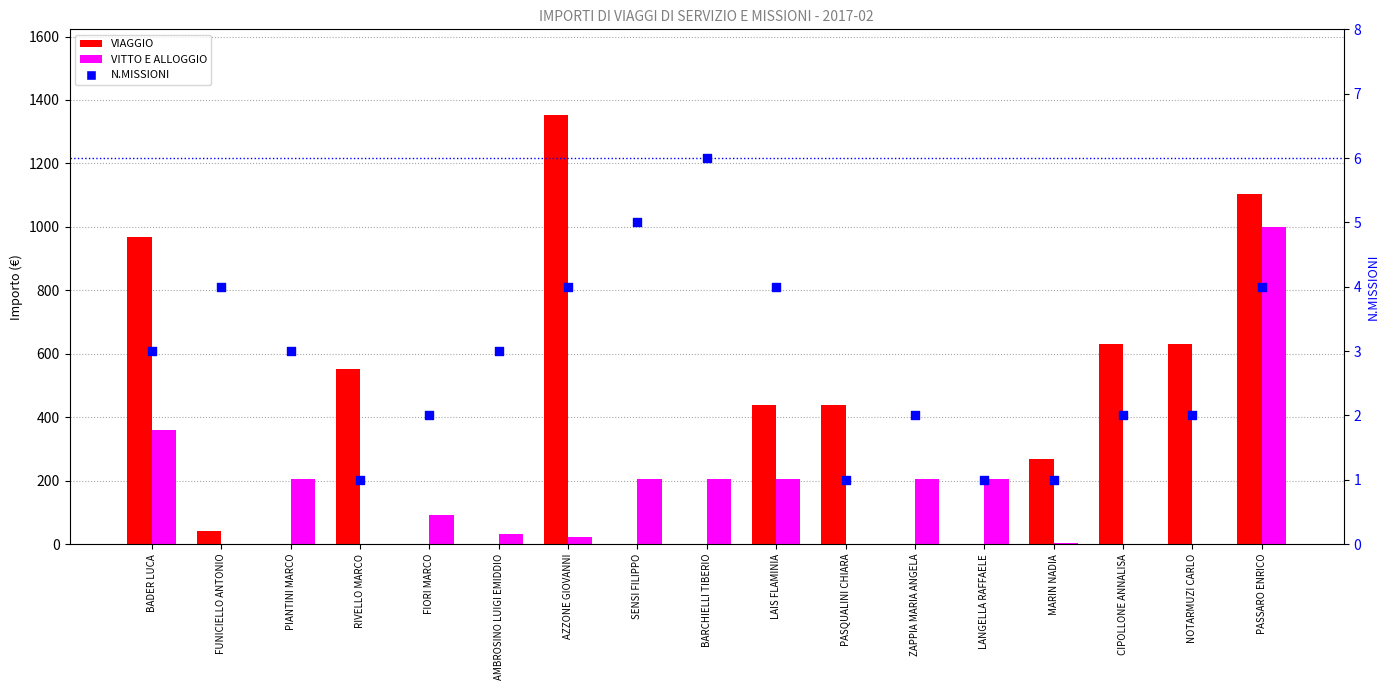

Which series has the largest Y range (max minus min)?

VIAGGIO